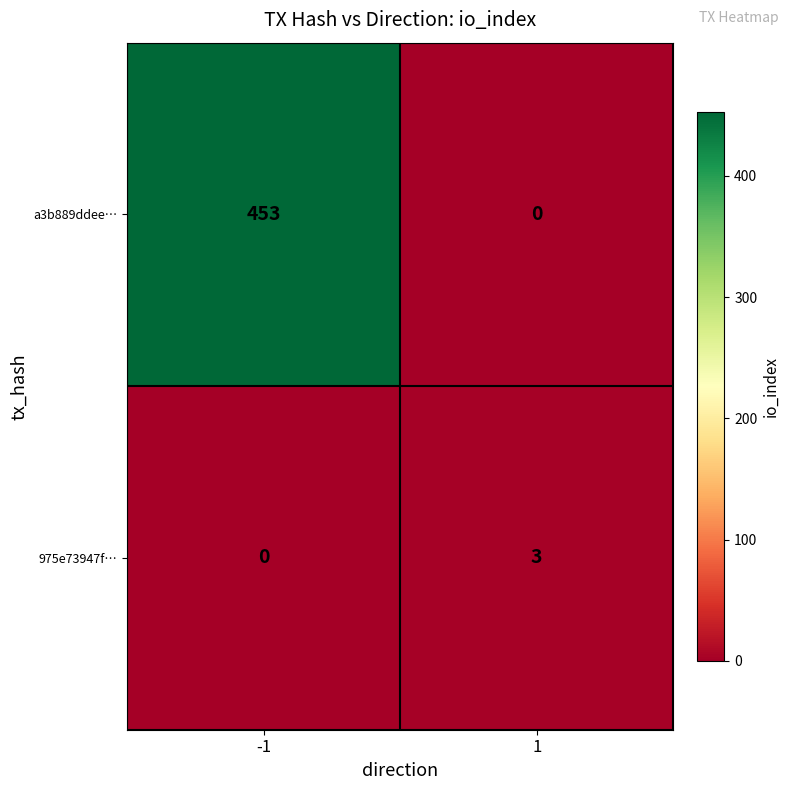

What is the difference between the a3b889ddee… values at -1 and 1?

453